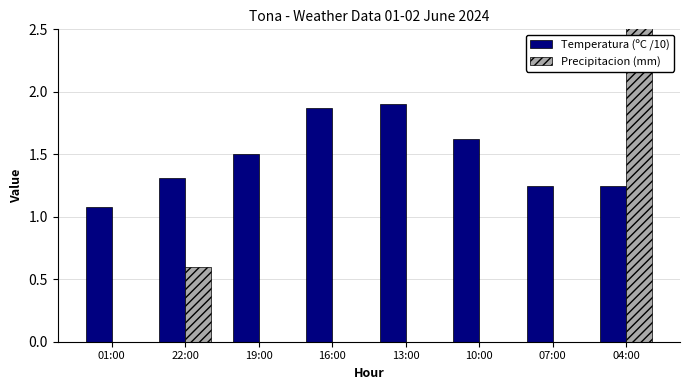

What is the value of the Temperatura (ºC /10) bar at the 4th from the left?

1.9